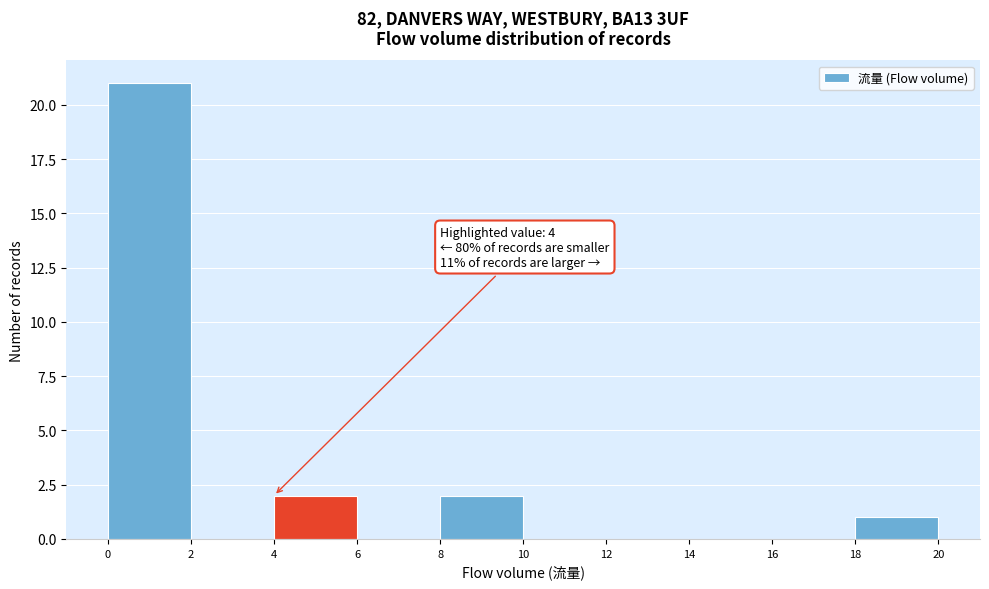

Which range on the x-axis has the tallest bar?

0 to 2